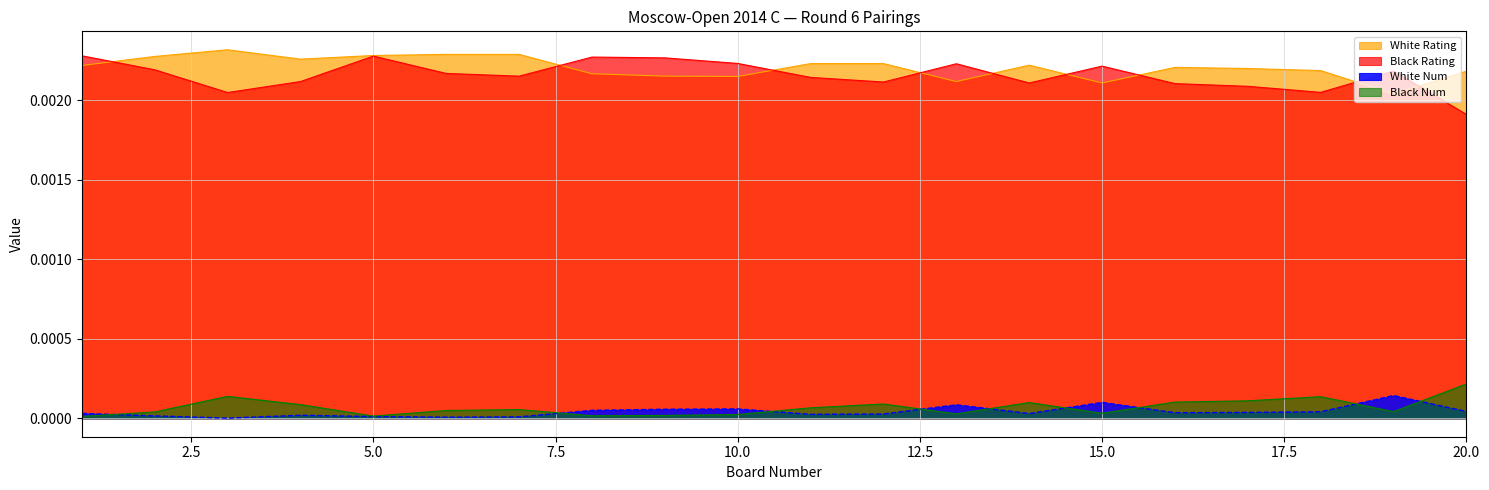

At 18, list the series in order from smallest to largest.

White Num, Black Num, Black Rating, White Rating